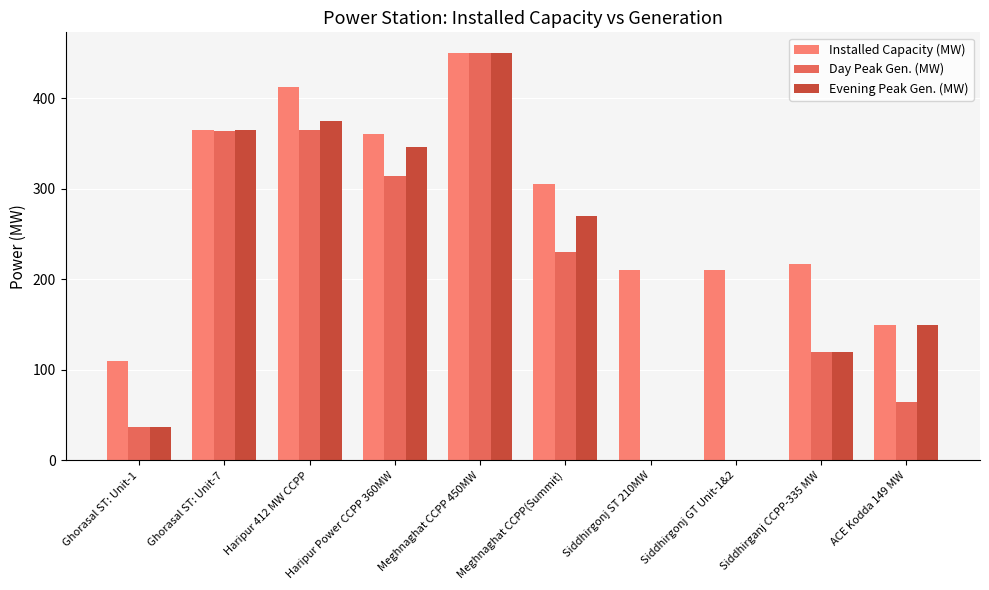

What is the average value of the Evening Peak Gen. (MW) series?

211